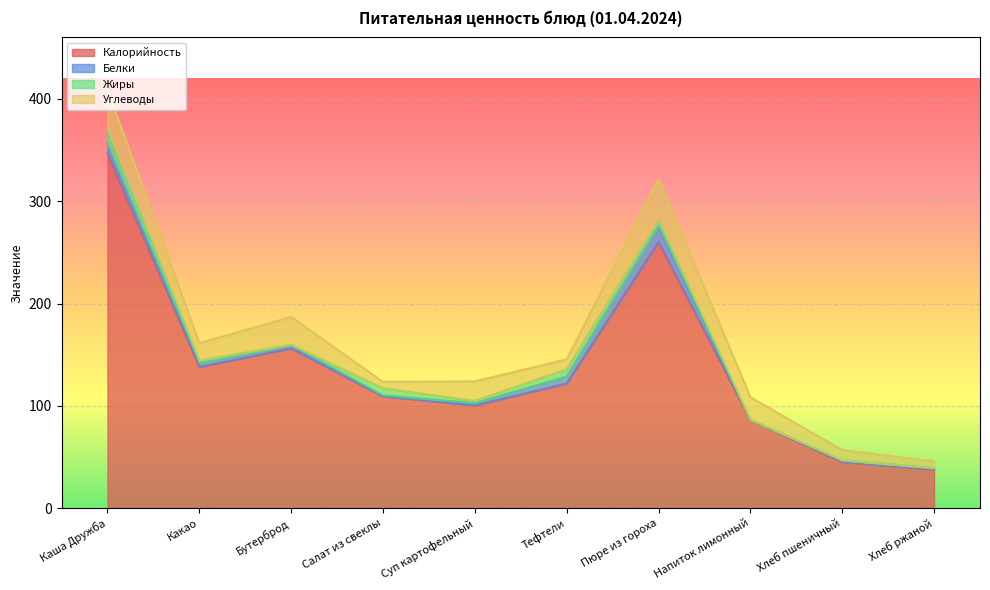

Reading left to right, extract all data points from this chart.

Калорийность: 346.8	138.0	156.2	109.3	100.4	121.9	260.3	86.3	45.2	38.0
Белки: 9.1	3.6	3.3	1.0	2.3	6.8	15.1	0.1	1.5	1.1
Жиры: 14.1	2.7	0.4	7.0	2.1	7.1	5.9	0.0	0.2	0.2
Углеводы: 39.1	17.1	27.1	6.2	19.2	9.6	40.3	22.1	9.9	6.4